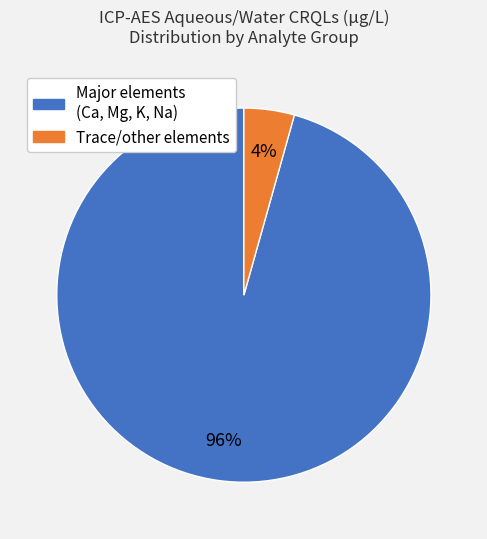

Is there any slice that represents more than half of the pie?

Yes